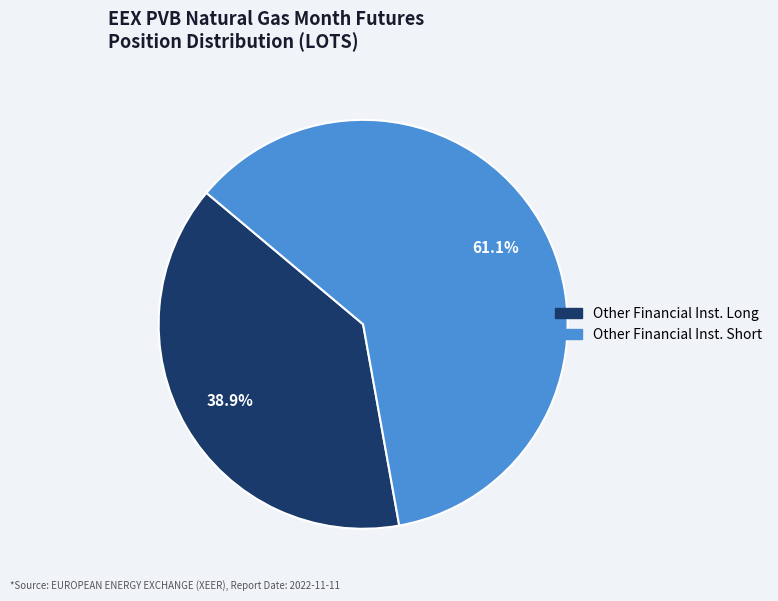

Is there any slice that represents more than half of the pie?

Yes